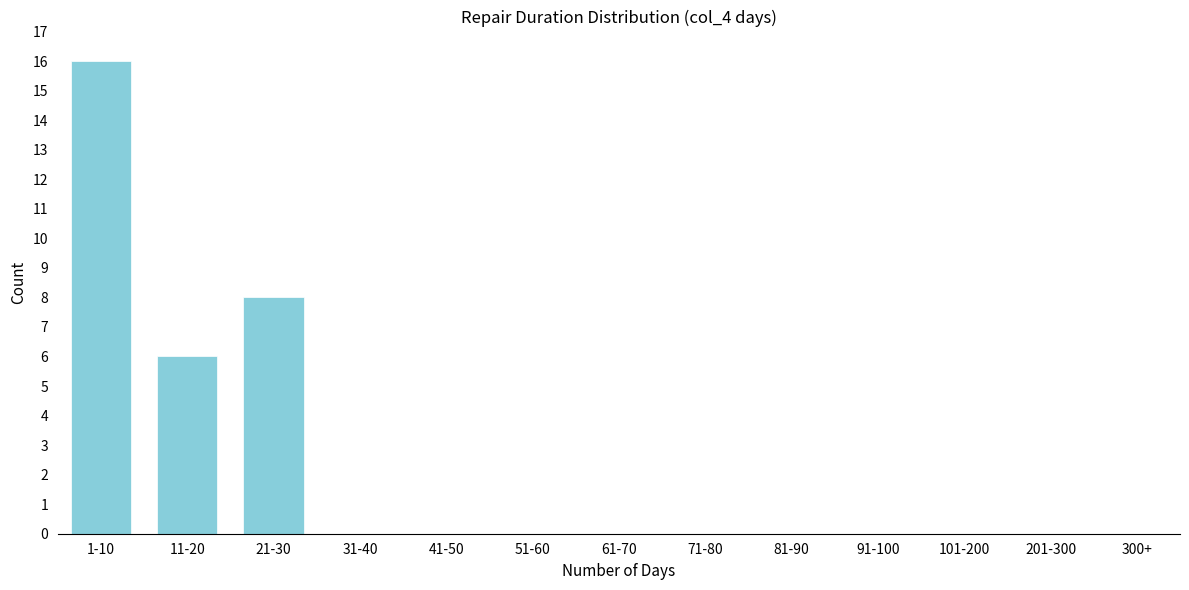

Reading left to right, what are all the values shown in this chart?

1-10=16	11-20=6	21-30=8	31-40=0	41-50=0	51-60=0	61-70=0	71-80=0	81-90=0	91-100=0	101-200=0	201-300=0	300+=0